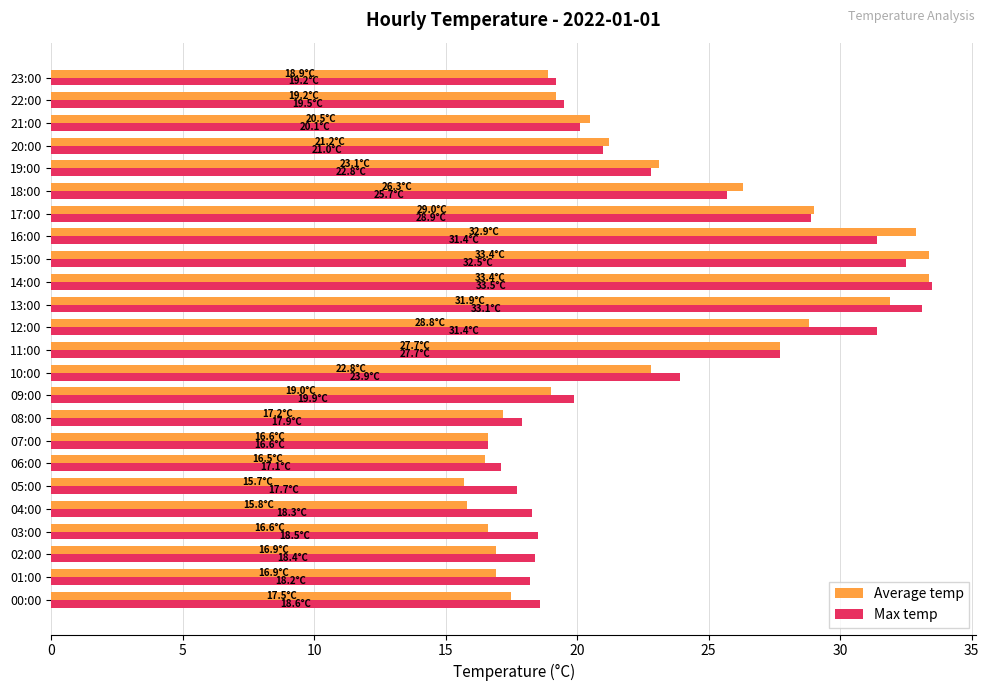

True or false: Max temp has a value of 17.7 at 05:00.

True